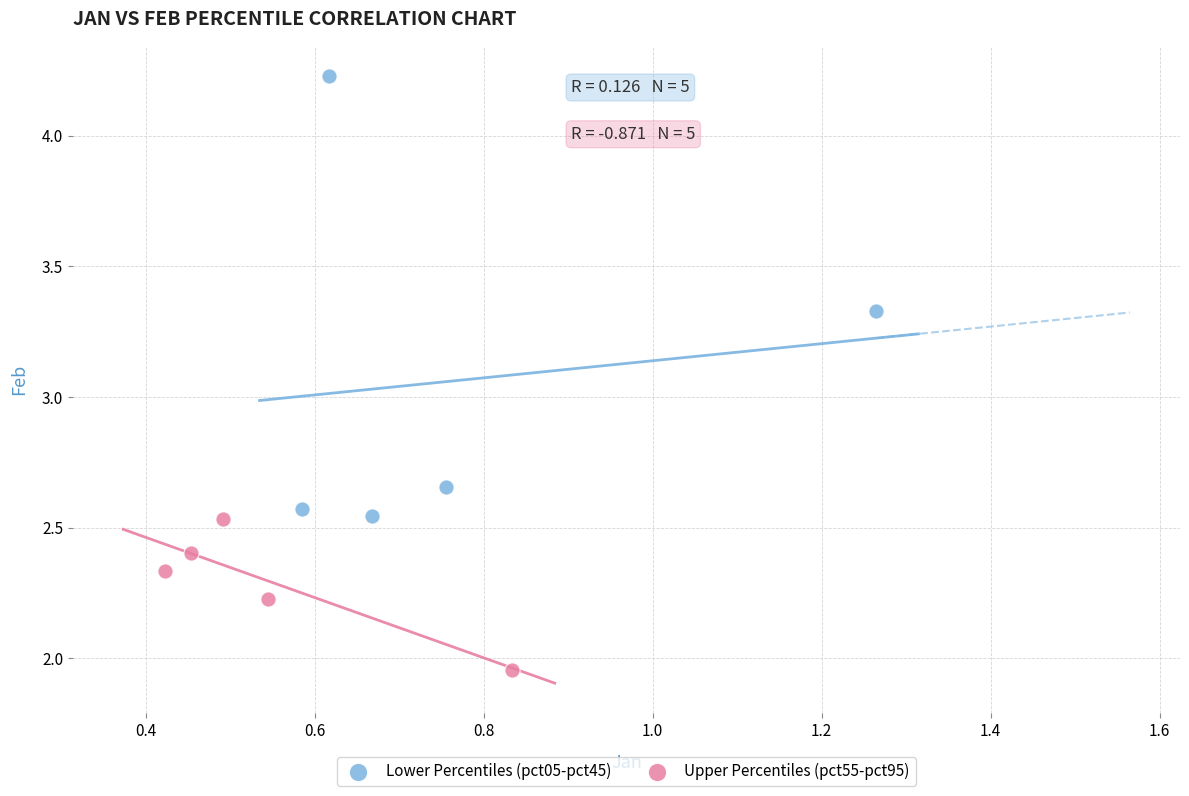

Which series has the widest spread of Y values?

Lower Percentiles (pct05-pct45)